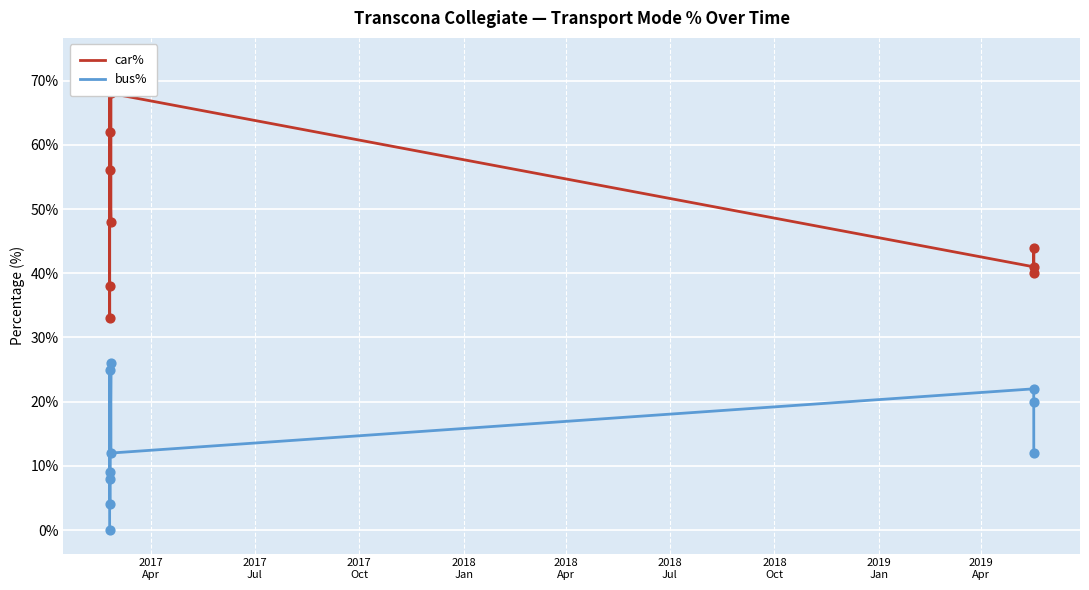

Is the value of bus% at 2018
Jan greater than the value of car% at 2018
Jan?

No